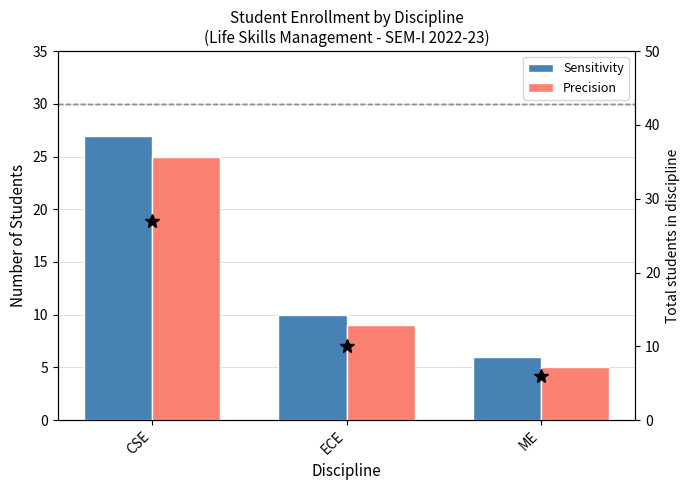

Reading left to right, list all the values displayed in this chart.

Sensitivity: 27	10	6
Precision: 25	9	5